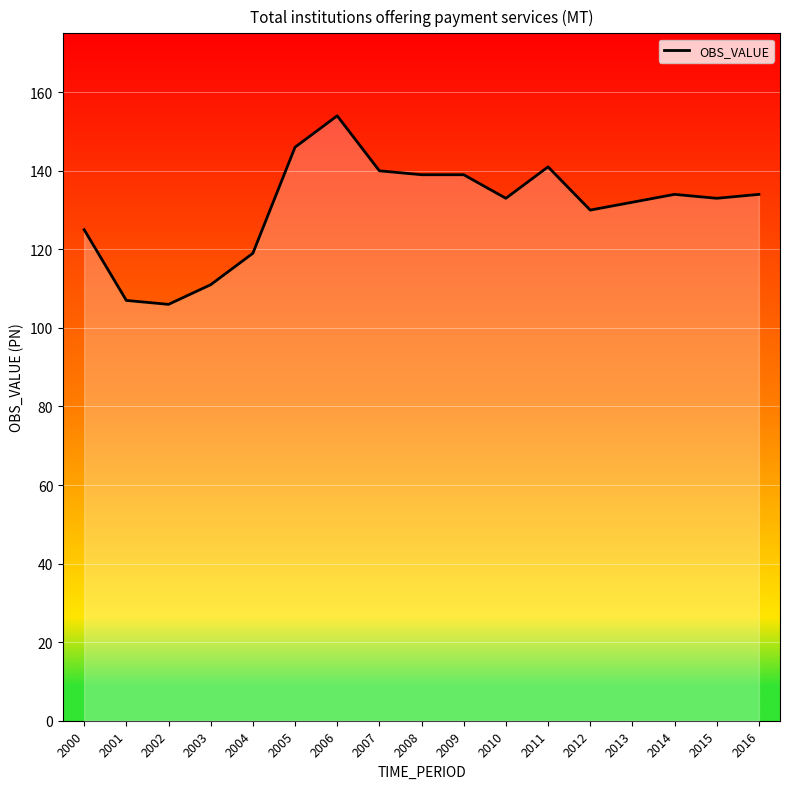

True or false: the data shows 206 at 2006.

False